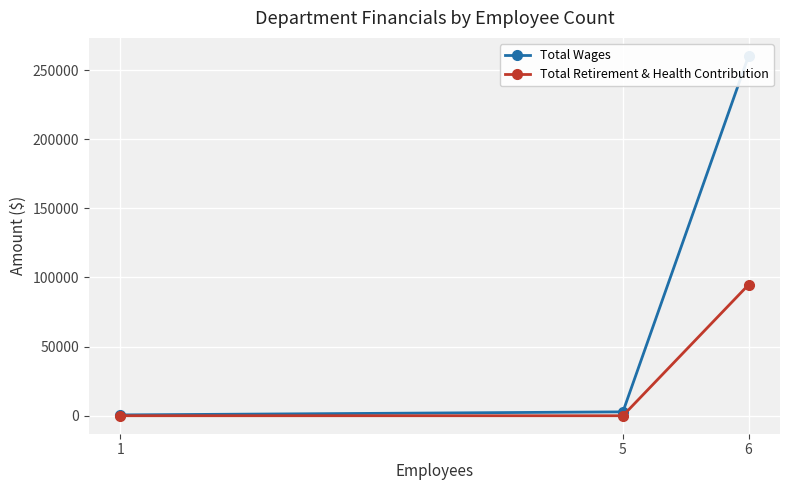

Is the value of Total Retirement & Health Contribution at 1 greater than the value of Total Wages at 5?

No